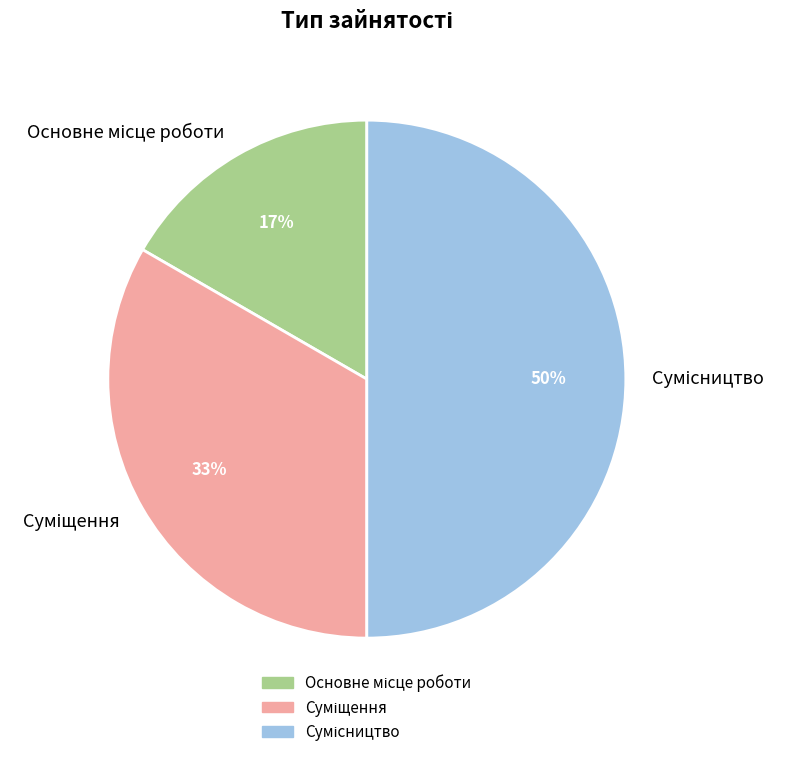

To the nearest percent, what is the difference between the largest and smallest slice percentages?

33%